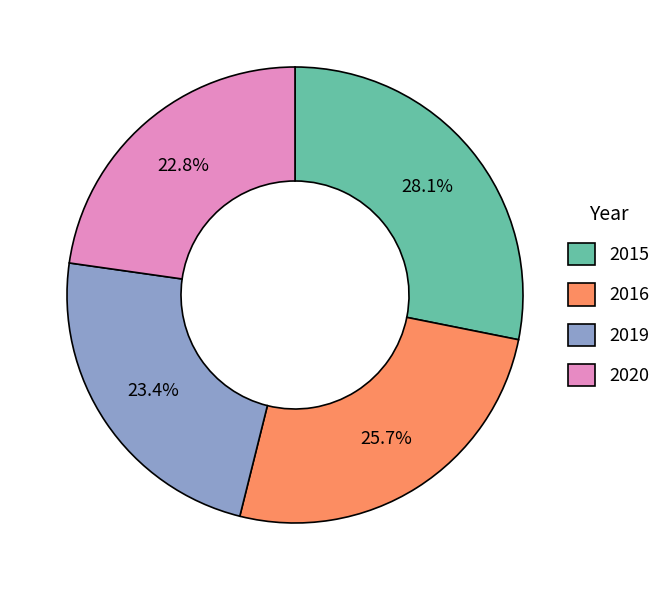

Is there a majority slice in this chart?

No